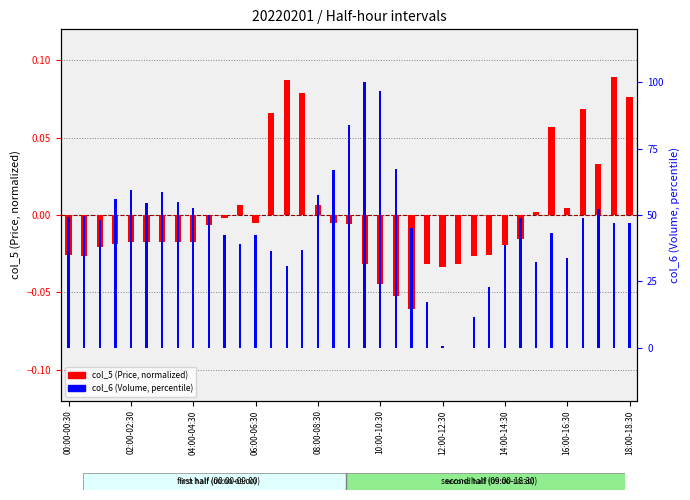

What is the value of the col_6 (Volume, %) bar at the 3rd from the left?

48.0